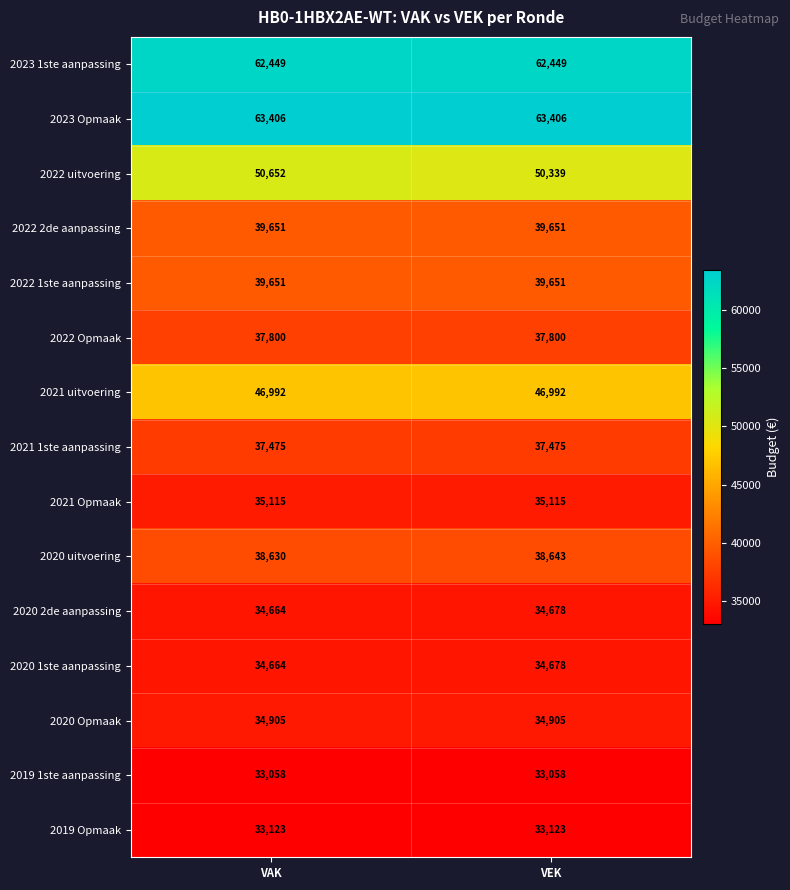

Which series has the largest range (max minus min)?

2022 uitvoering